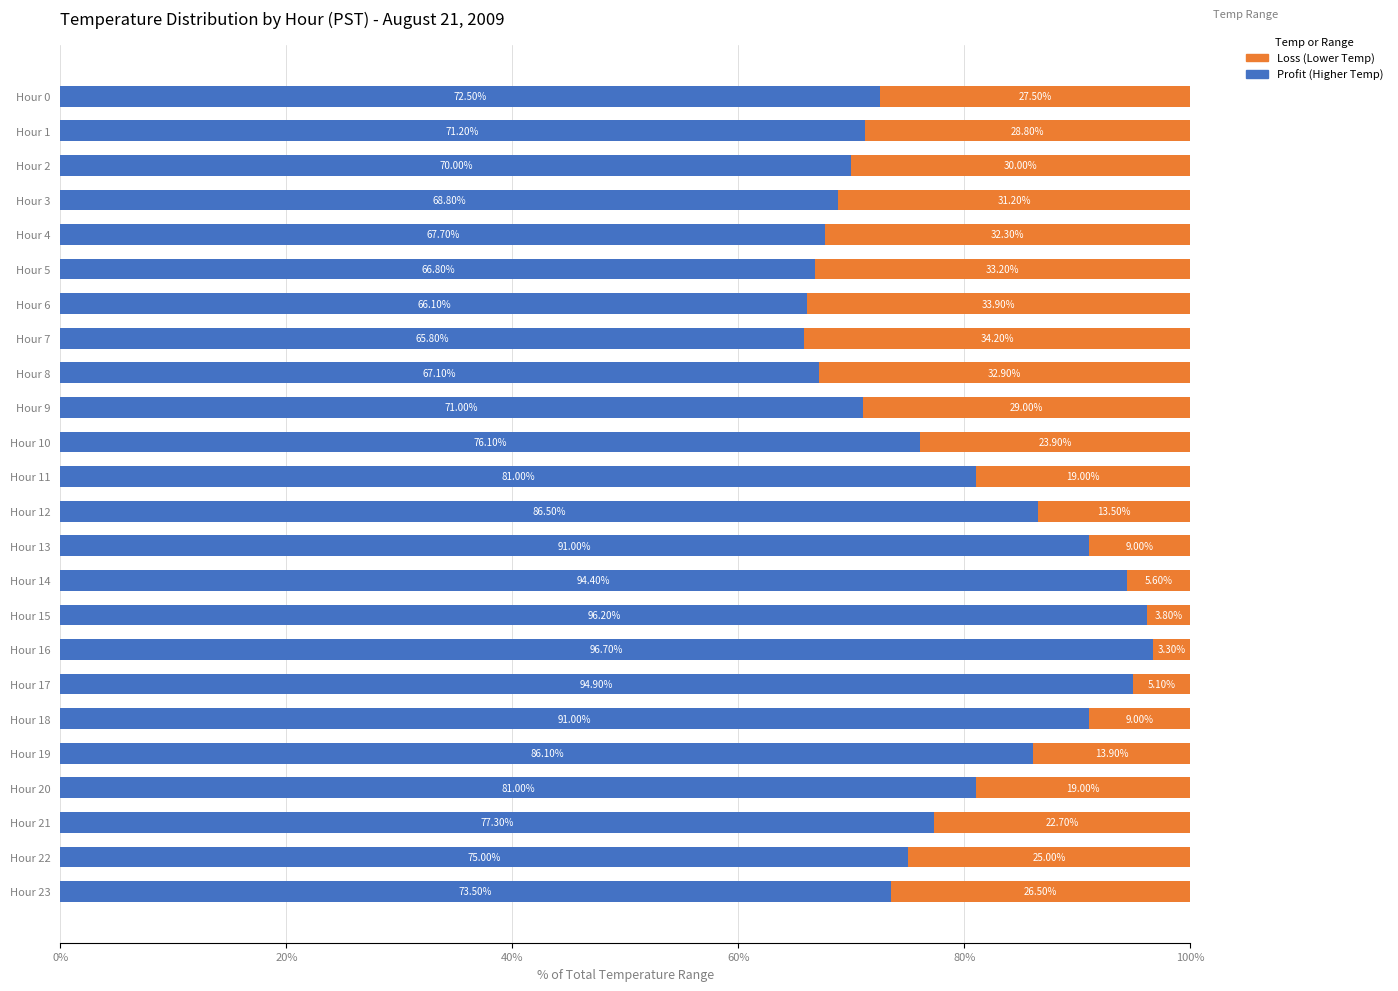

What is the total value across all series at Hour 11?

100.0